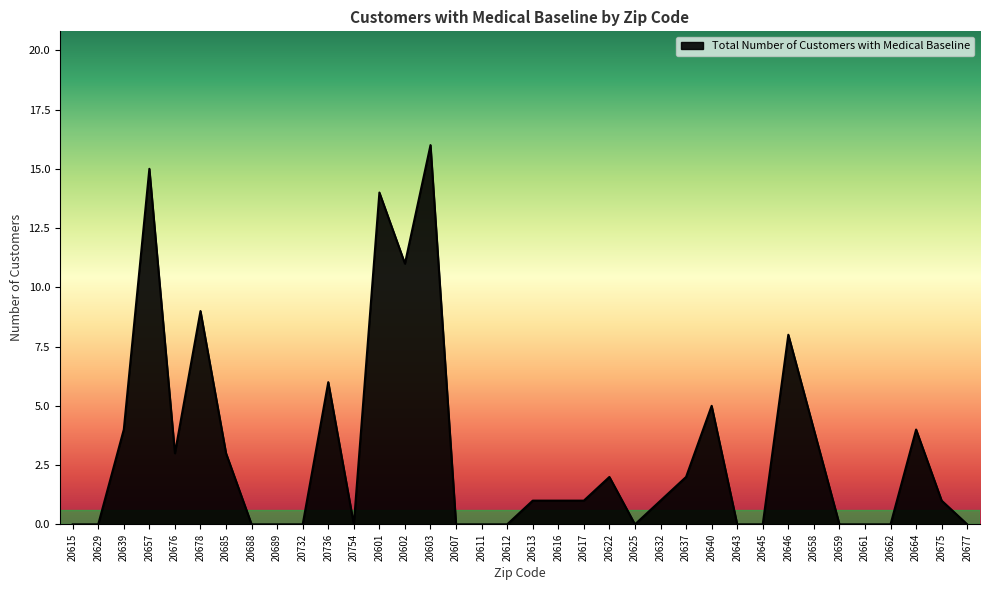

Is it true that the value at 20643 is 0?

True